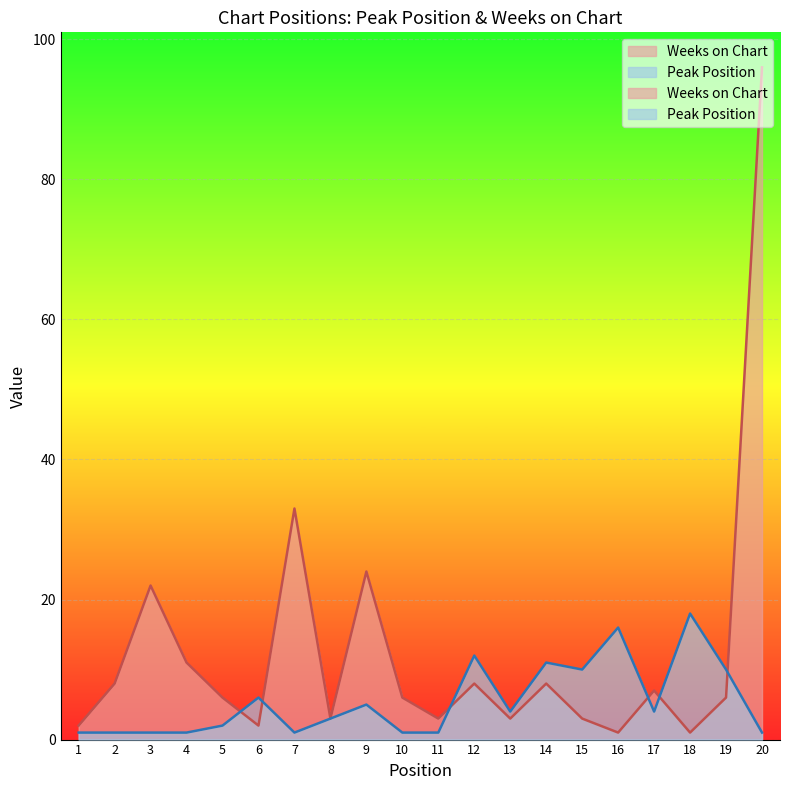

Count the number of data series in this chart.

2